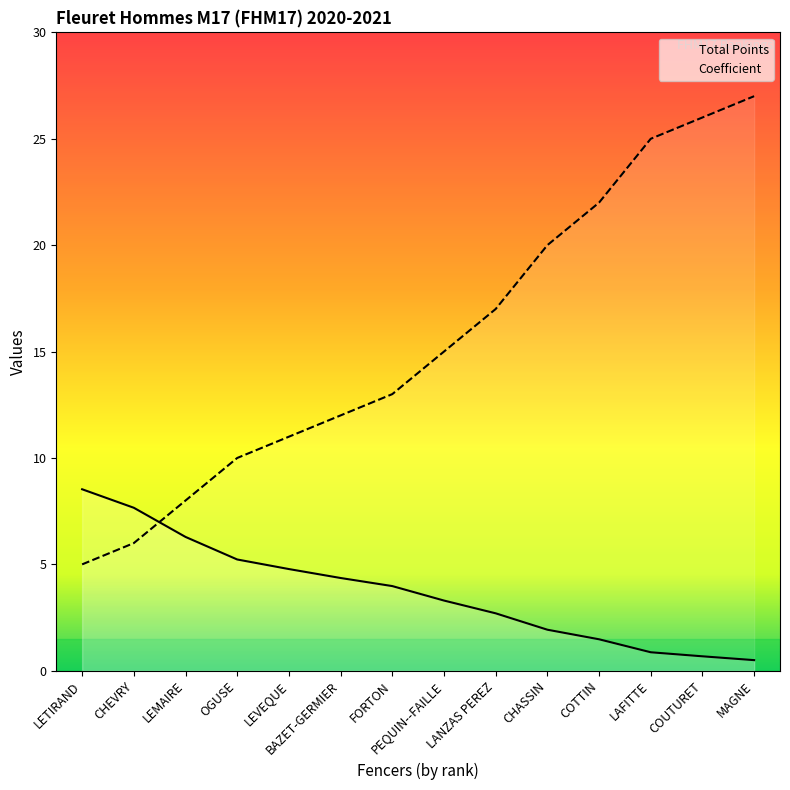

Reading left to right, extract all data points from this chart.

Total Points: 8.5	7.7	6.3	5.2	4.8	4.4	4.0	3.3	2.7	1.9	1.5	0.9	0.7	0.5
Coefficient: 5.0	6.0	8.0	10.0	11.0	12.0	13.0	15.0	17.0	20.0	22.0	25.0	26.0	27.0